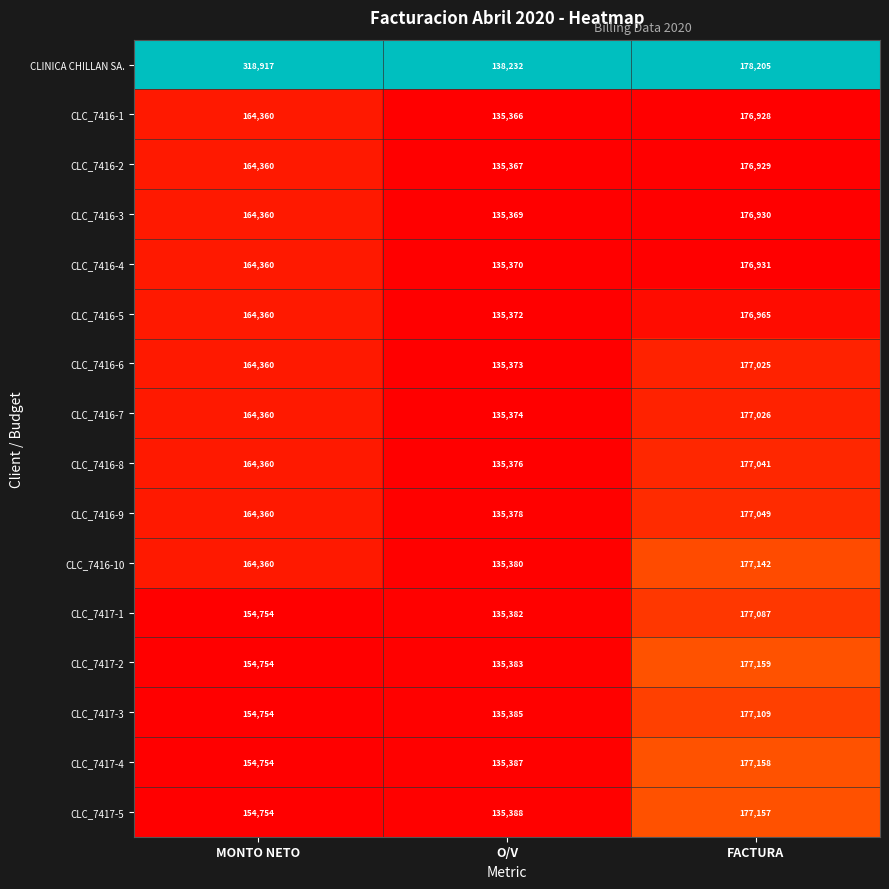

What is the difference between the maximum and minimum values in the CLC_7417-2 series?

41776